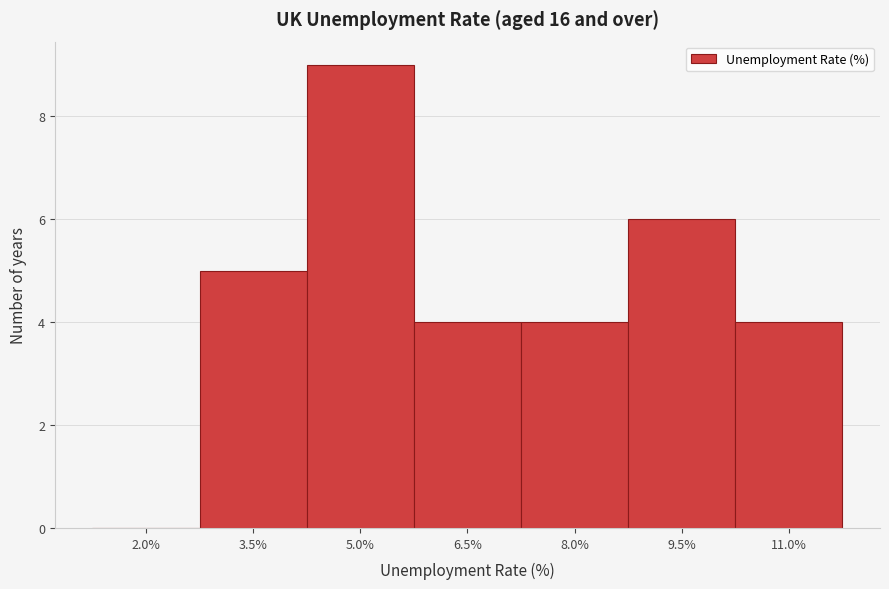

Reading left to right, list all the values displayed in this chart.

2.0%=0	3.5%=5	5.0%=9	6.5%=4	8.0%=4	9.5%=6	11.0%=4